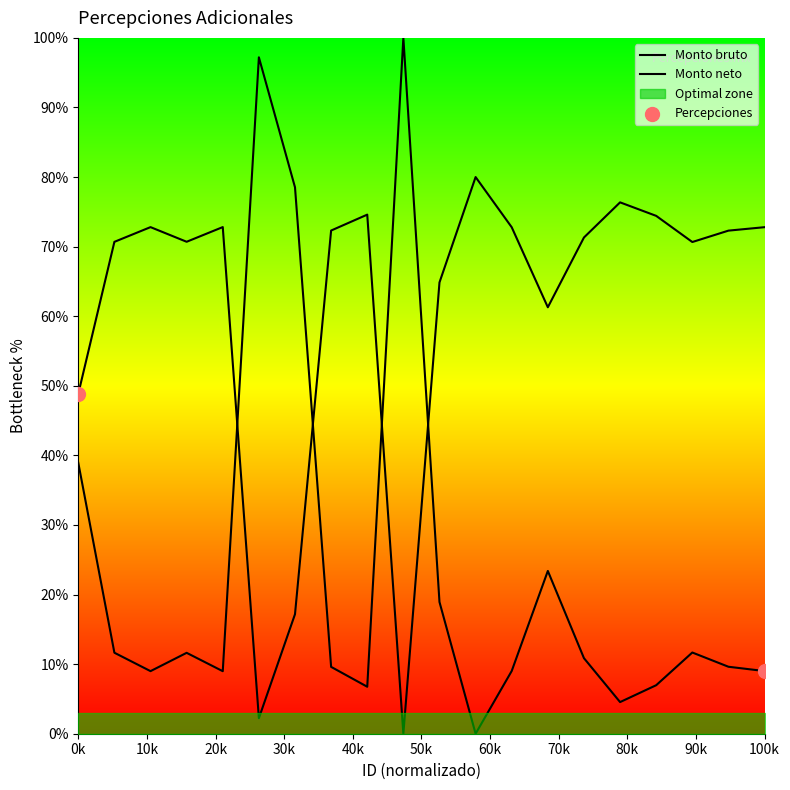

Which series reaches the minimum Y coordinate?

Monto bruto